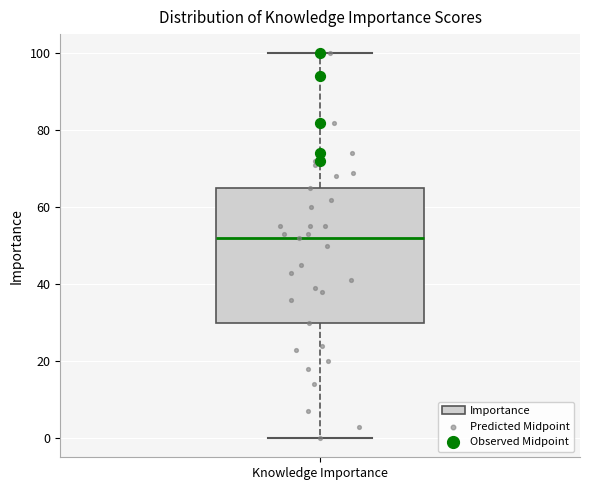

Transcribe this box plot: give where the median line is, the range the box spans, and where the two whiskers end, as read against the y-axis. The values are not printed on the chart, so give them approximately, as read against the axis.

median 52, box 30 to 66, whiskers 0 to 100